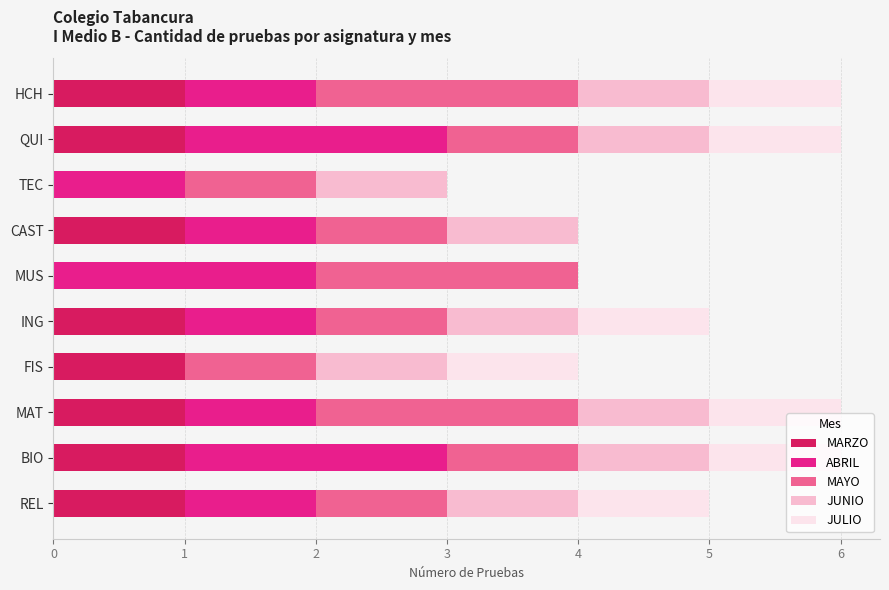

What is the total value across all series at TEC?

3